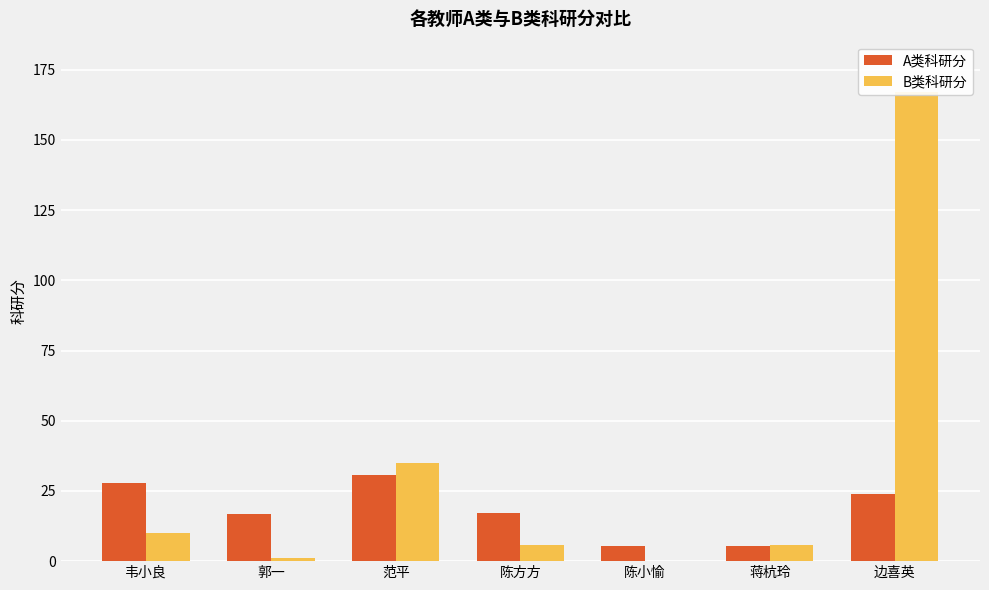

What is the label of the 1st bar from the right?

边喜英